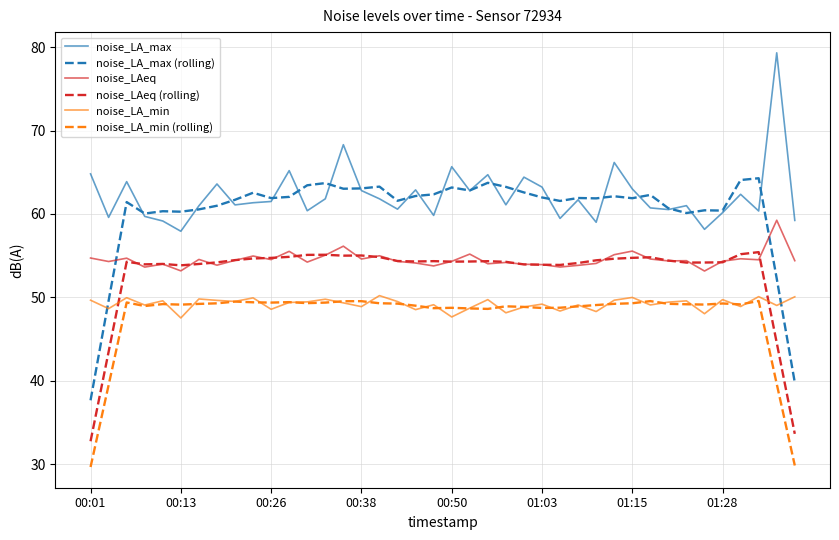

Which series has the largest range (max minus min)?

noise_LA_max (rolling)